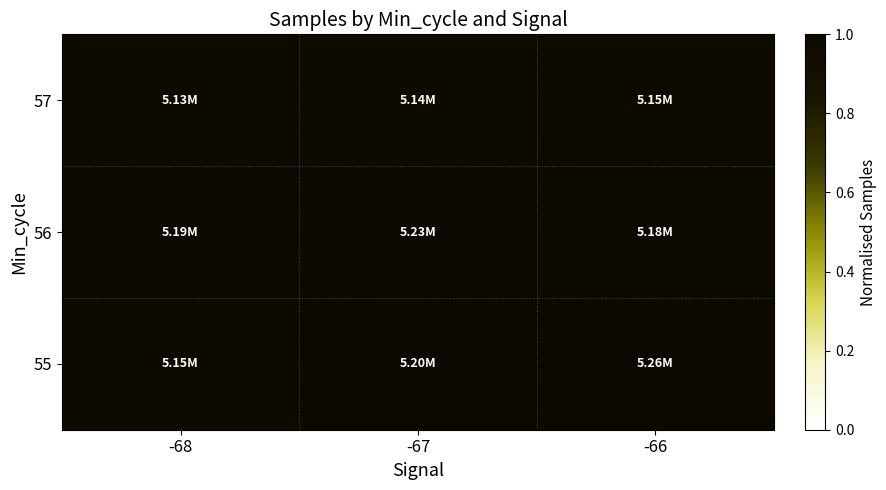

Count the number of data series in this chart.

3